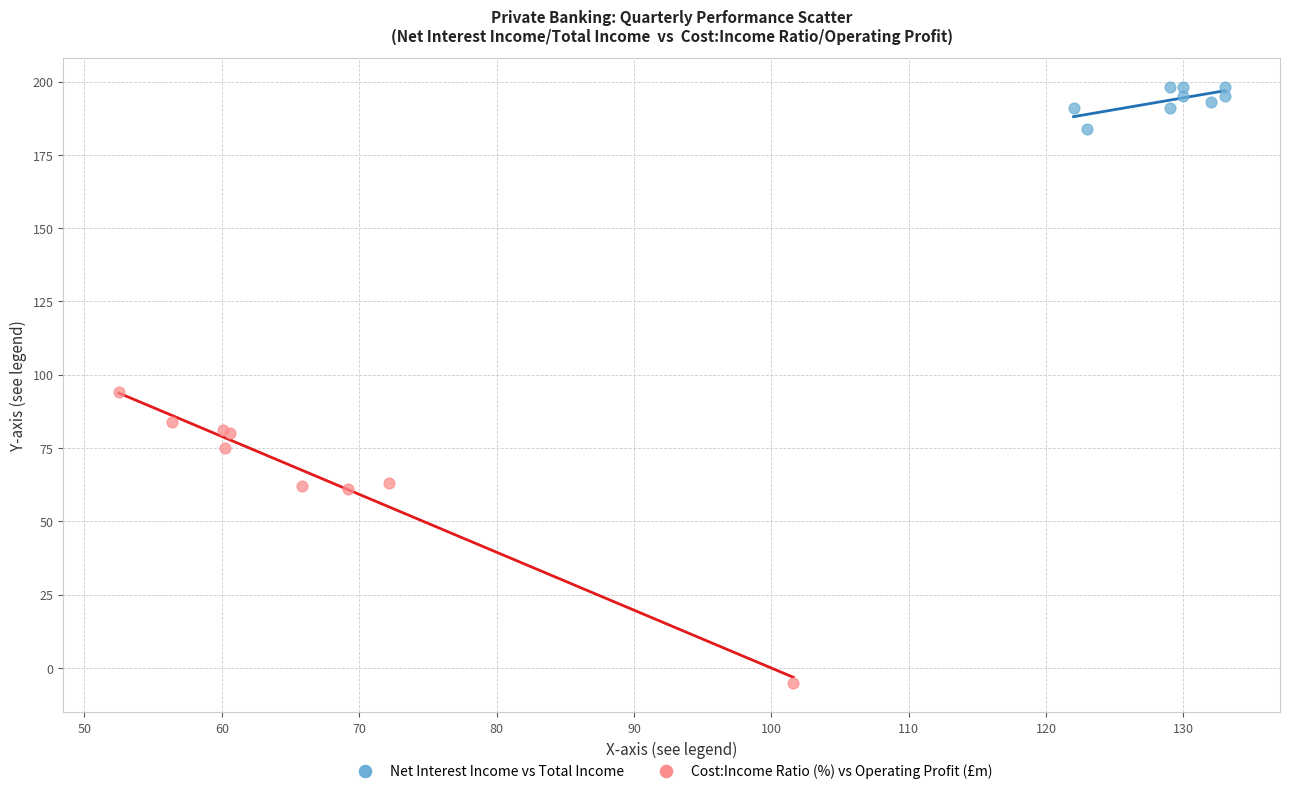

Which series has the widest spread of Y values?

Cost:Income Ratio (%) vs Operating Profit (£m)